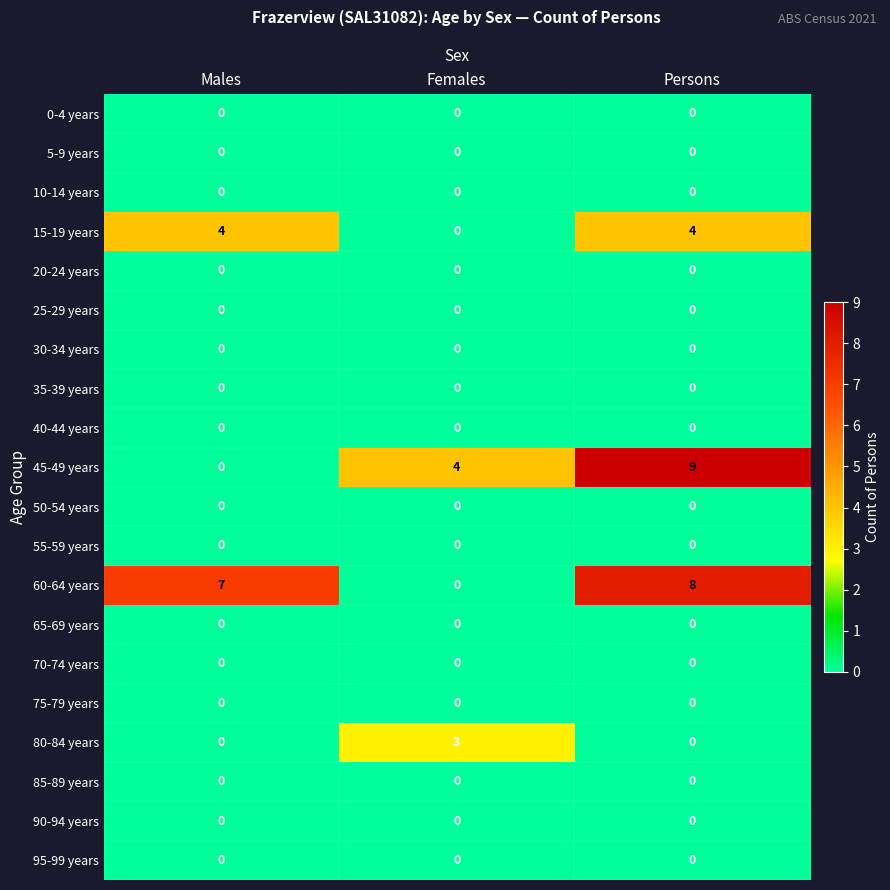

At which label is 60-64 years closest to 4?

Males